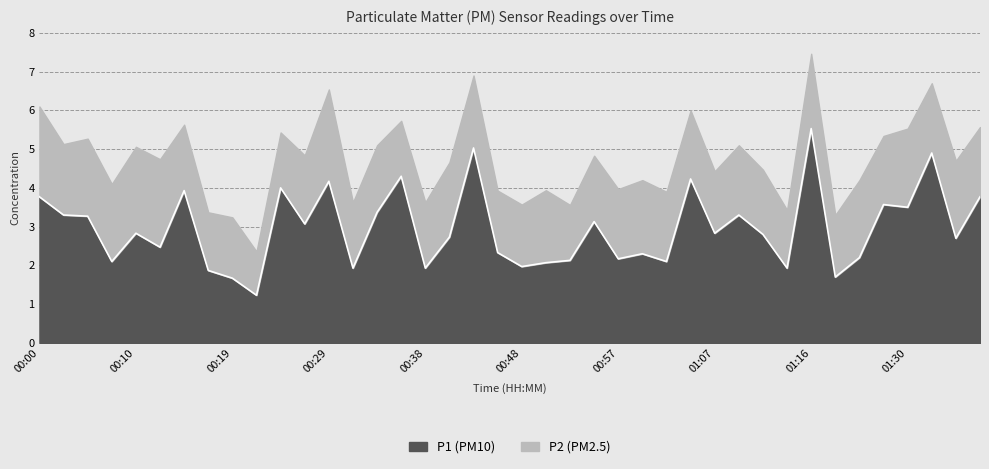

At which category is the sum across all series the highest?

01:16